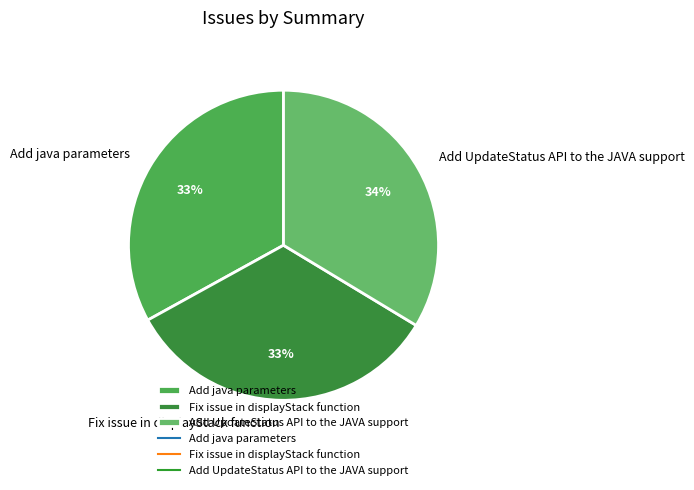

Does any single category account for the majority?

No